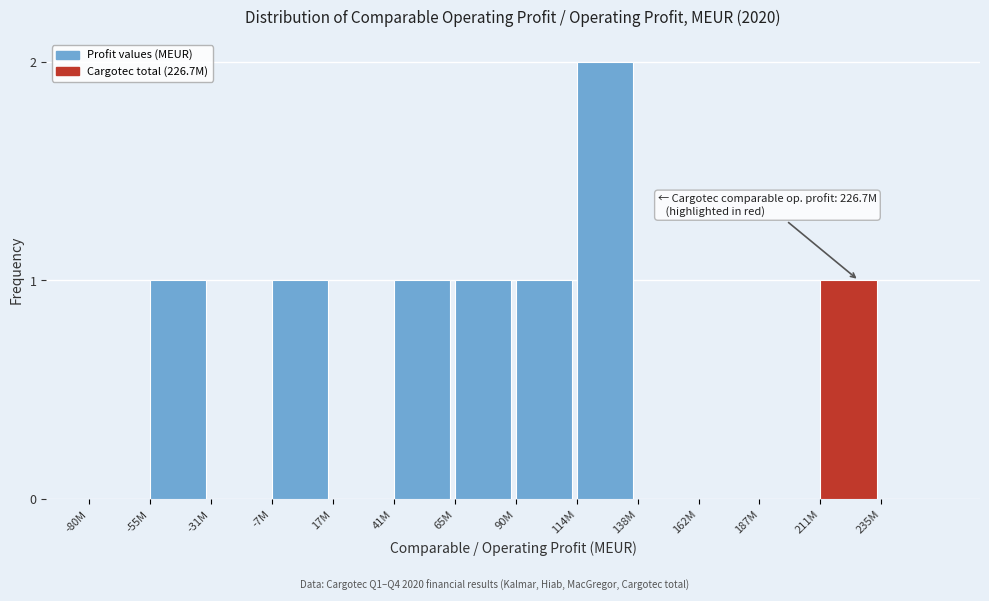

Reading left to right, transcribe all the data shown in this chart.

-80M=0	-55M=1	-31M=0	-7M=1	17M=0	41M=1	65M=1	90M=1	114M=2	138M=0	162M=0	187M=0	211M=1	235M=0